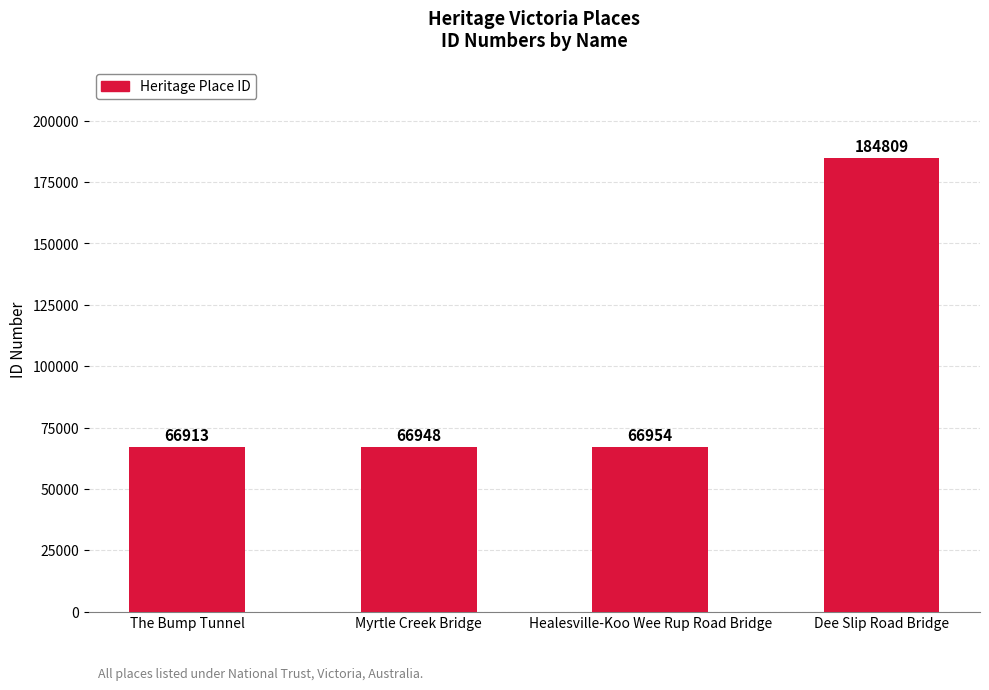

What is the ratio of the value at Myrtle Creek Bridge to the value at Healesville-Koo Wee Rup Road Bridge?

1.0